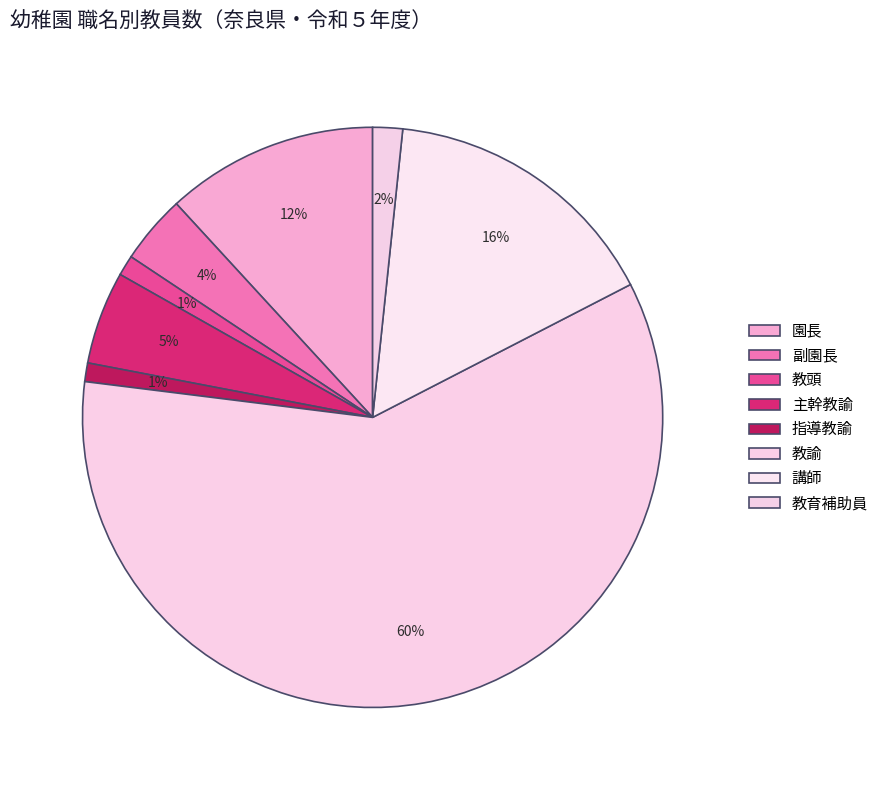

How many slices are in this pie chart?

8